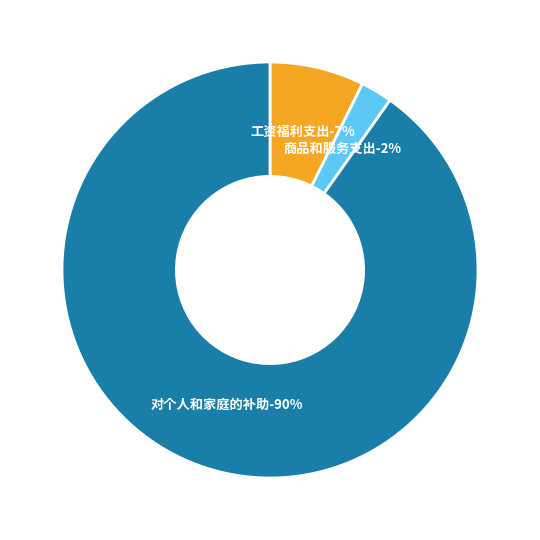

Which category has the smallest portion of the pie?

商品和服务支出